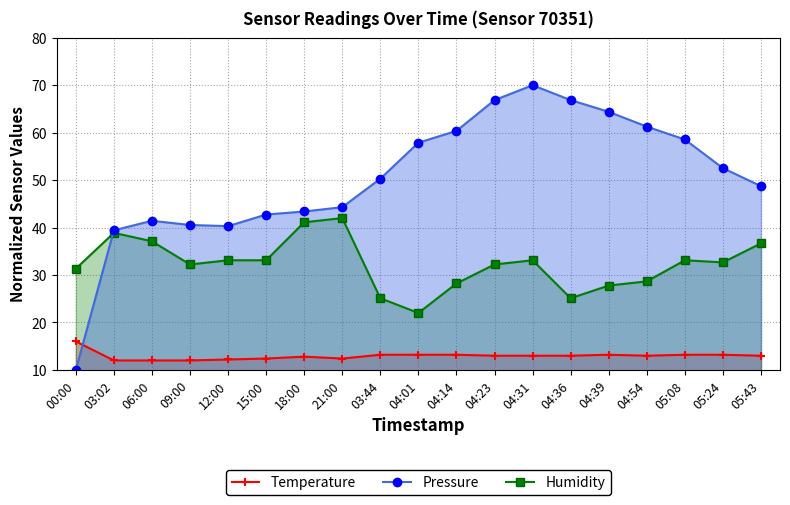

How many lines are shown in the chart?

3